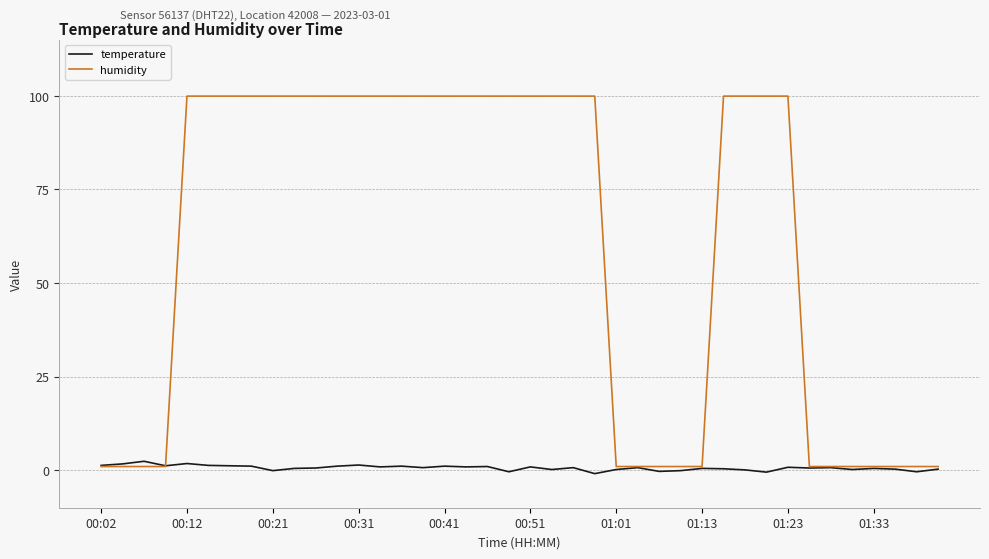

What is the greatest value displayed?

99.9